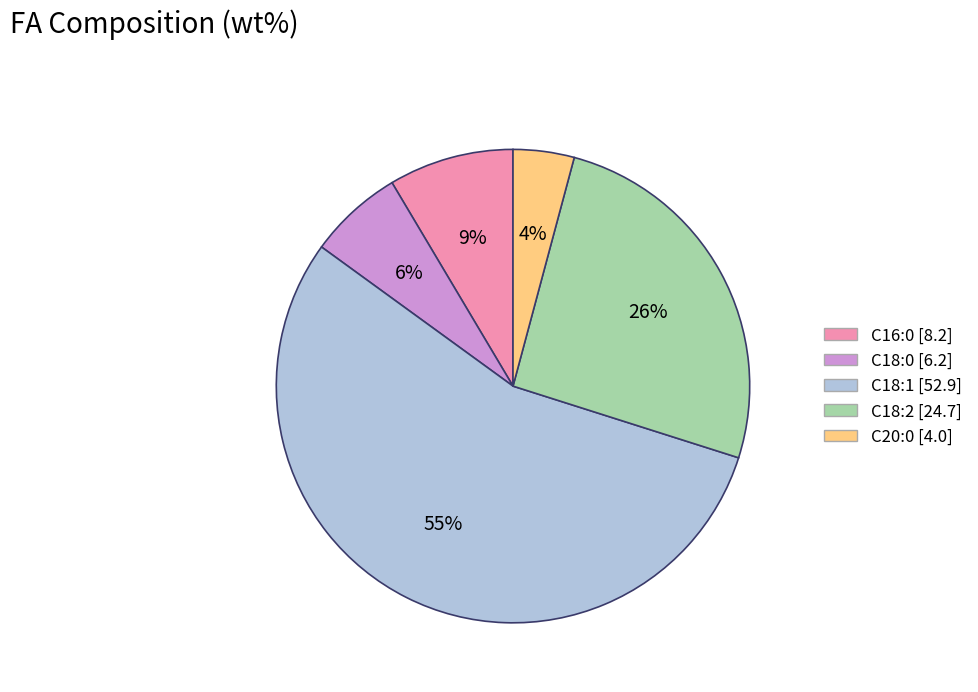

Is there a majority slice in this chart?

Yes